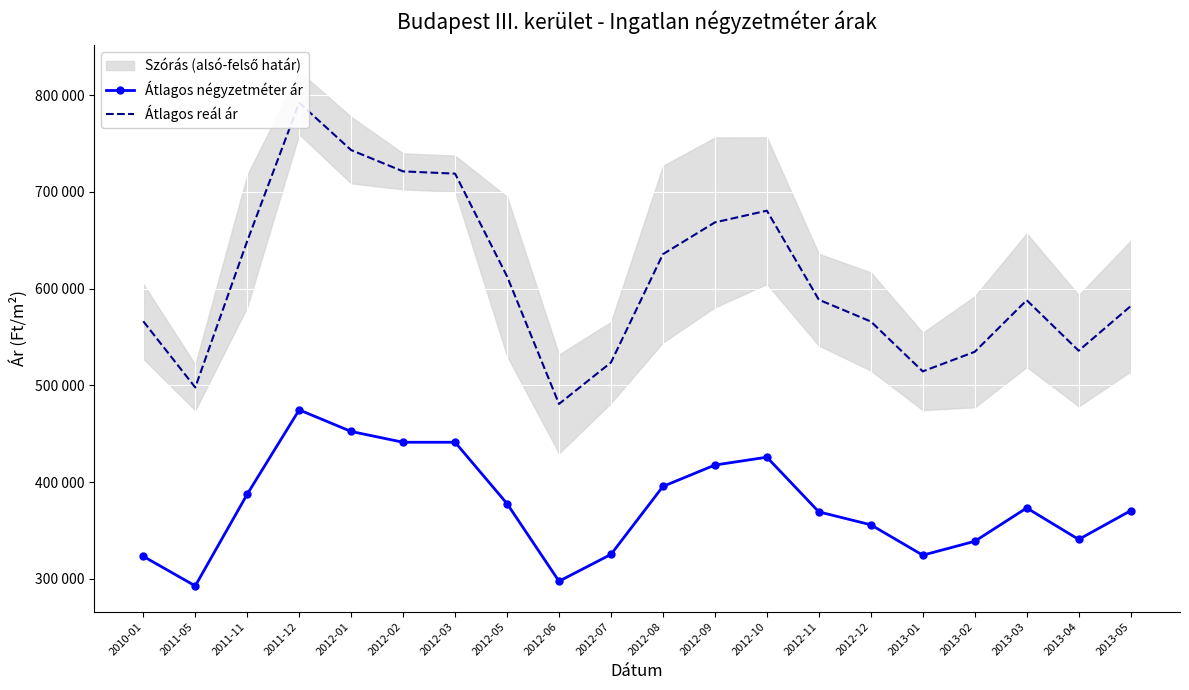

At which category does Átlagos négyzetméter ár reach its first local peak?

2011-12